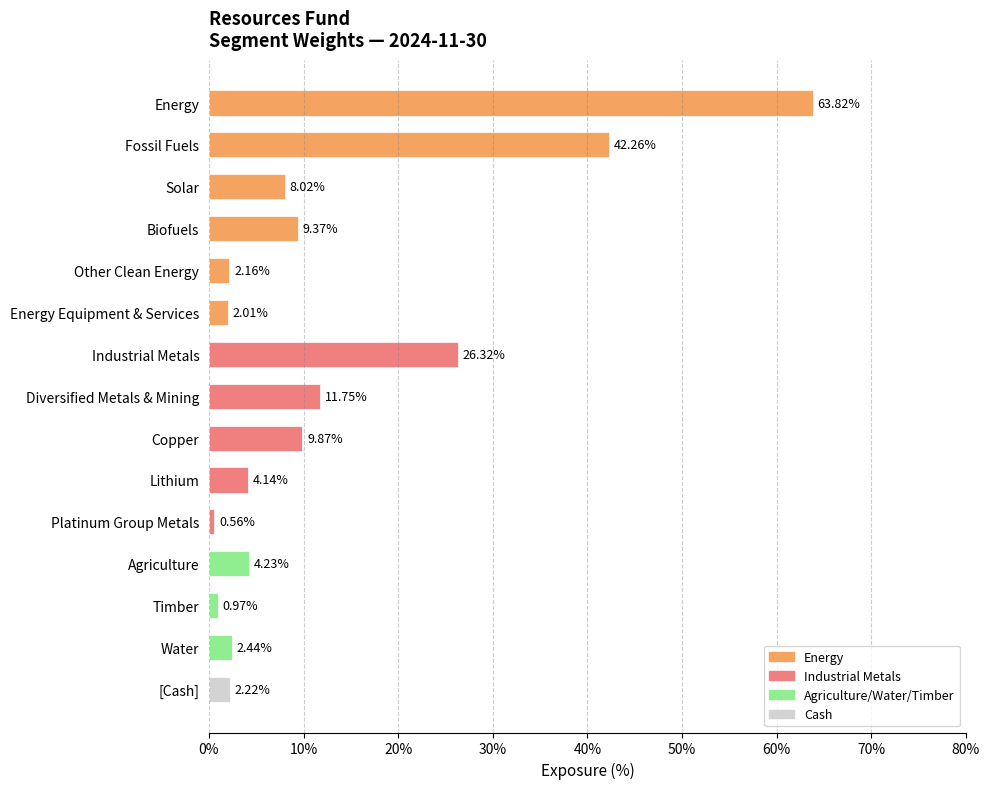

Rank the categories by value from lowest to highest.

Platinum Group Metals, Timber, Energy Equipment & Services, Other Clean Energy, [Cash], Water, Lithium, Agriculture, Solar, Biofuels, Copper, Diversified Metals & Mining, Industrial Metals, Fossil Fuels, Energy